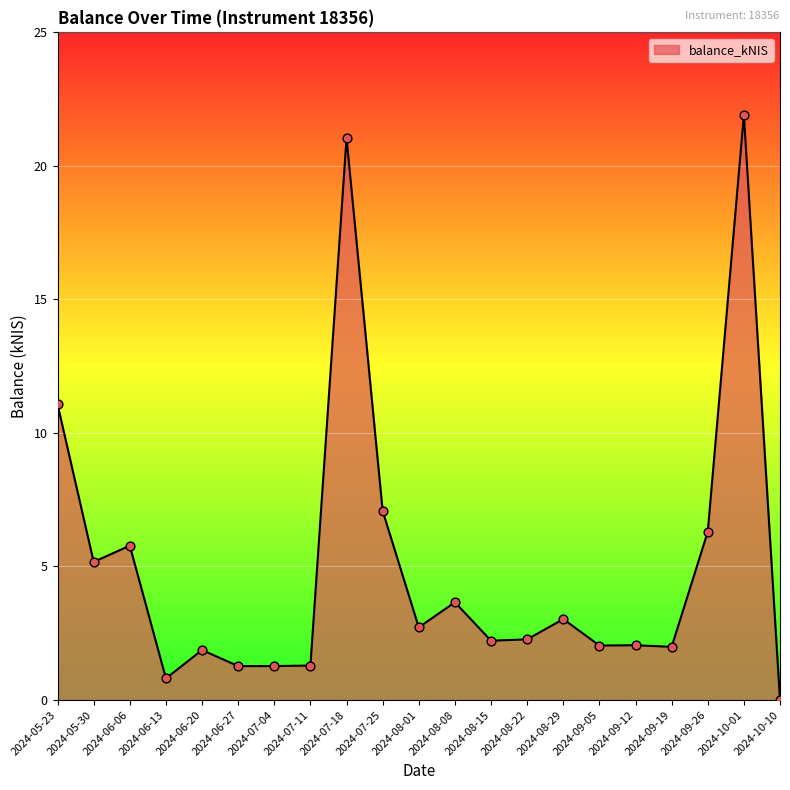

What is the ratio of the value at 2024-05-30 to the value at 2024-07-11?

4.0